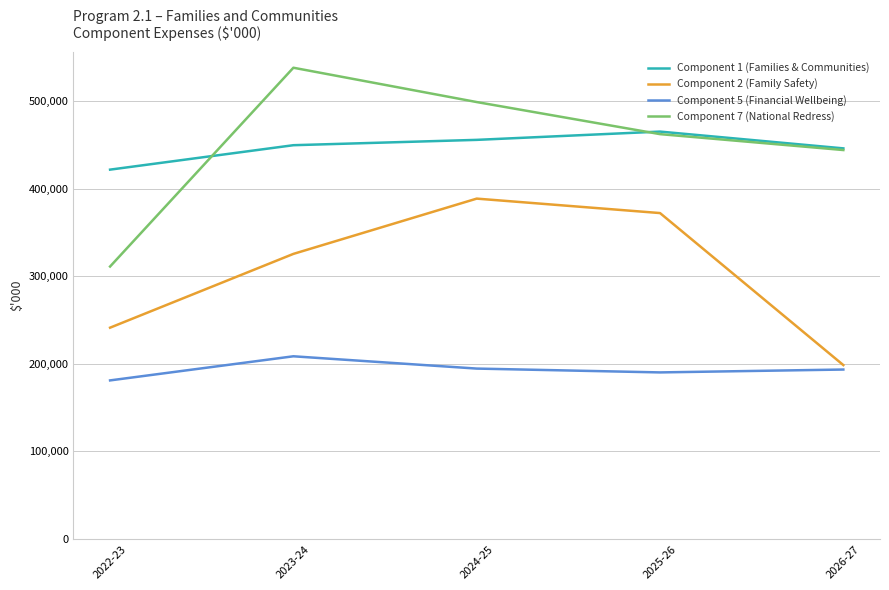

What is the total value across all series at 2025-26?

1489625